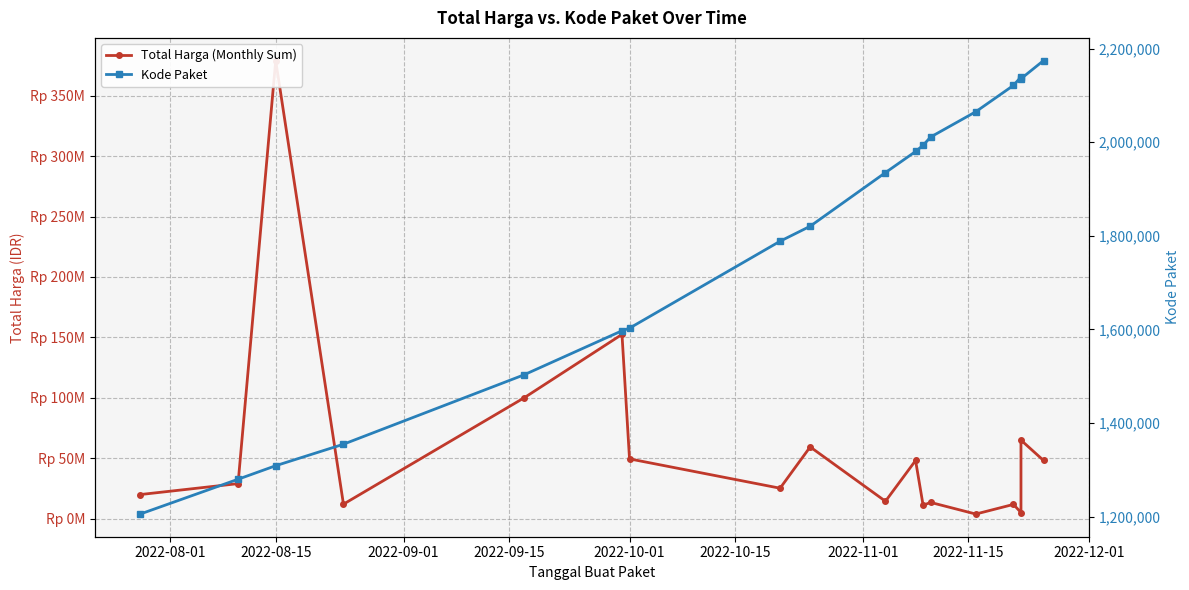

What is the difference between the second highest and minimum values in the Total Harga (Monthly Sum) series?

148652000